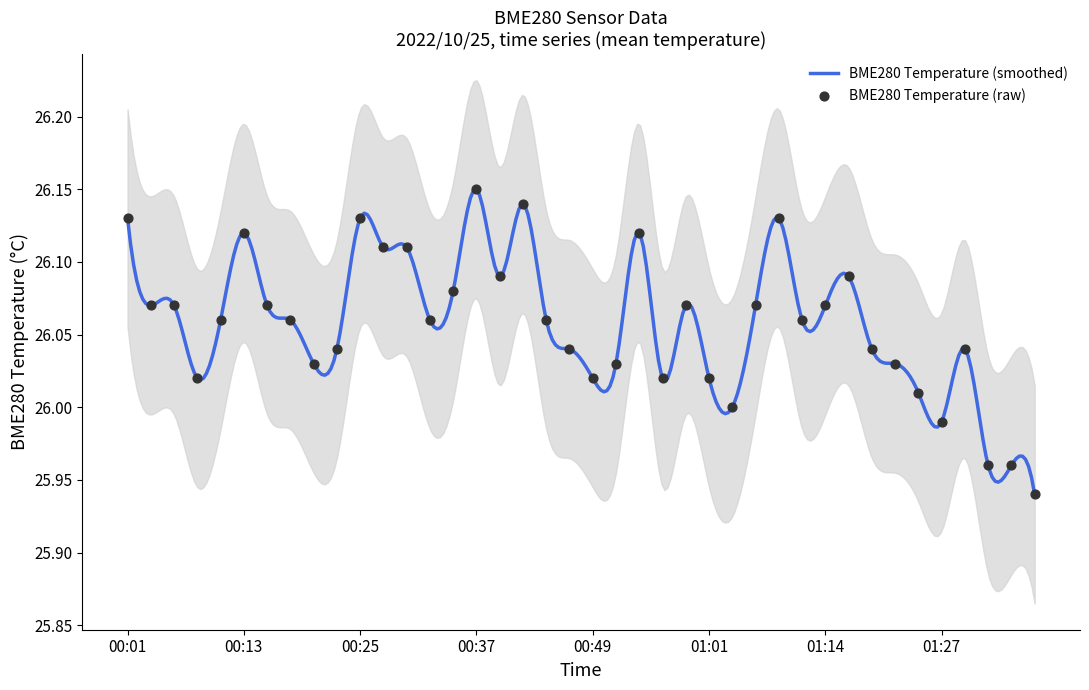

Between 01:27 and 00:25, which is larger?

00:25